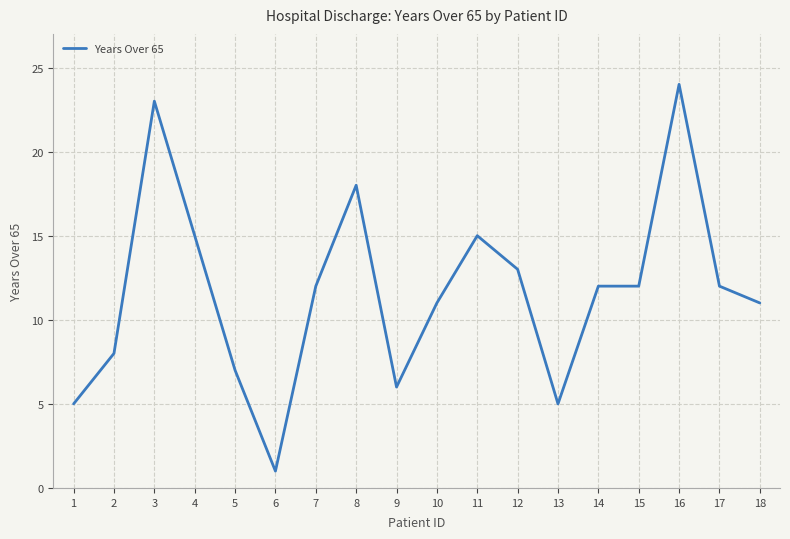

Is it true that the value at 18 is 8?

False